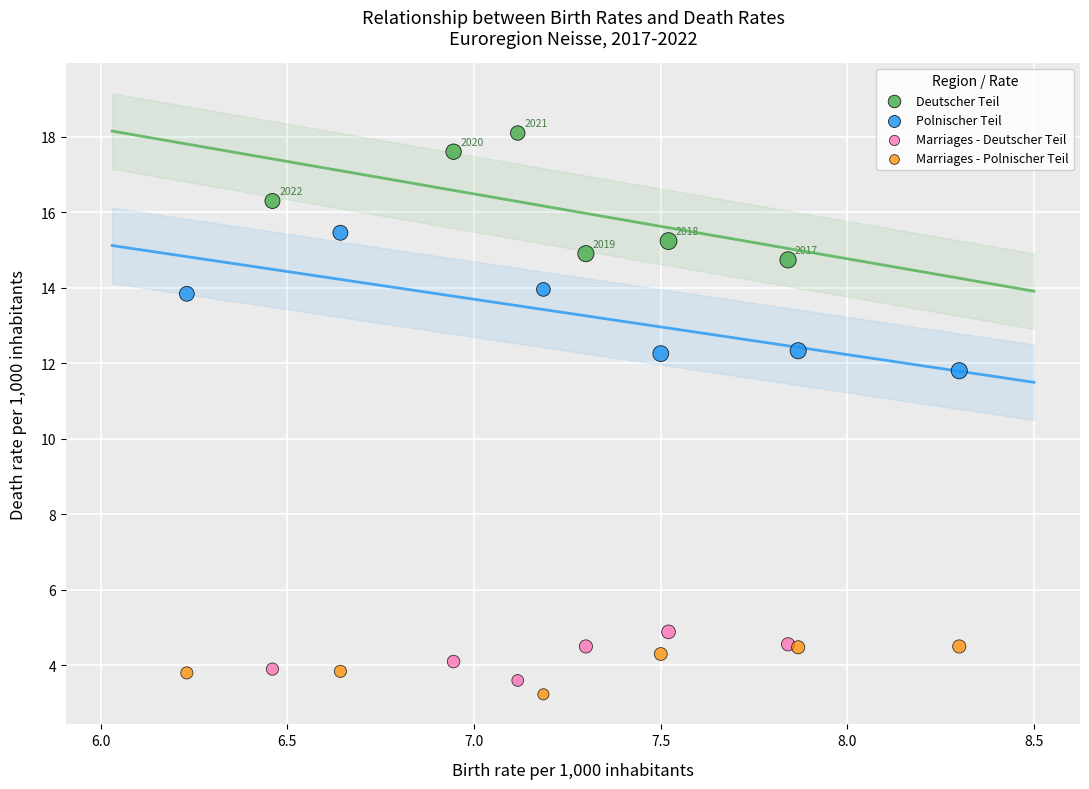

Which series contains the highest Y value?

Deutscher Teil